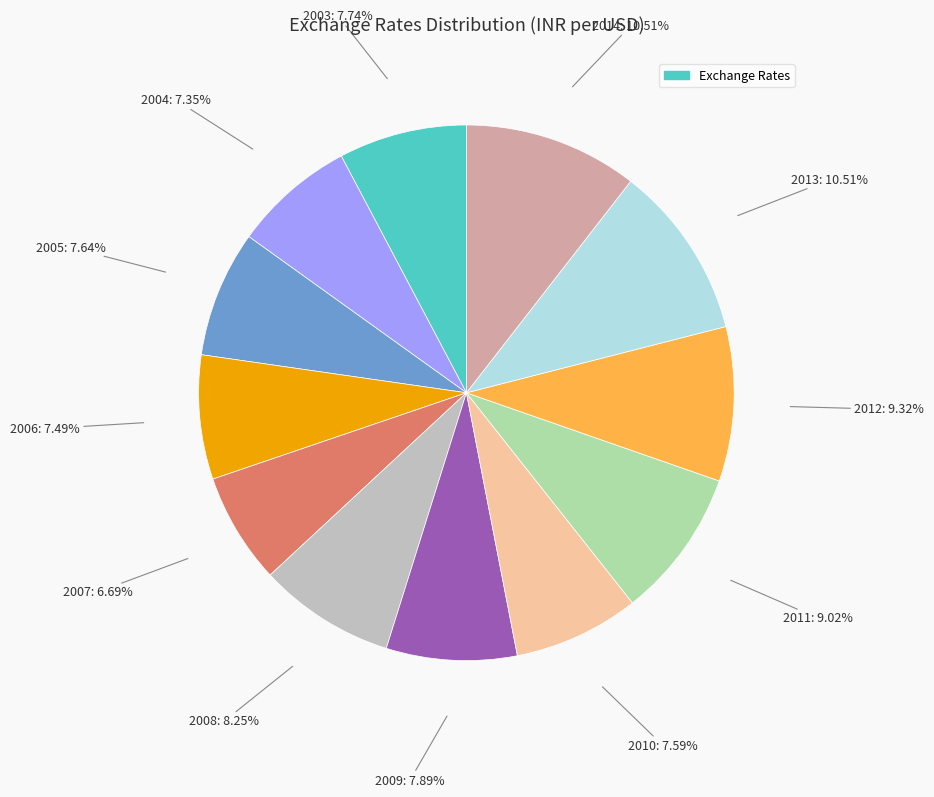

Is there any slice that represents more than half of the pie?

No